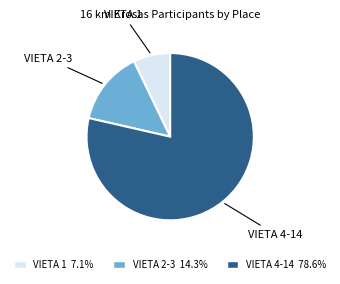

Approximately how many times larger is the value at VIETA 1 7.1% compared to VIETA 2-3 14.3%?

0.5